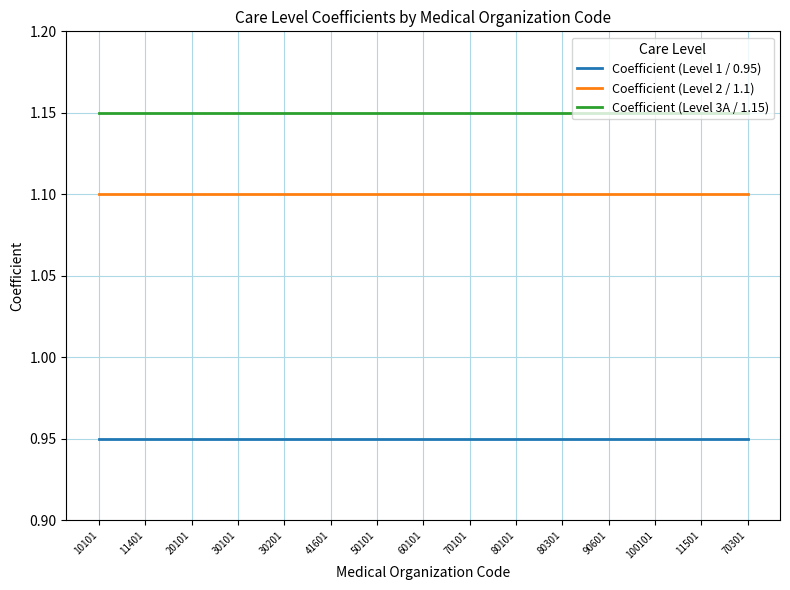

Which series has the largest total across all categories?

Coefficient (Level 3A / 1.15)